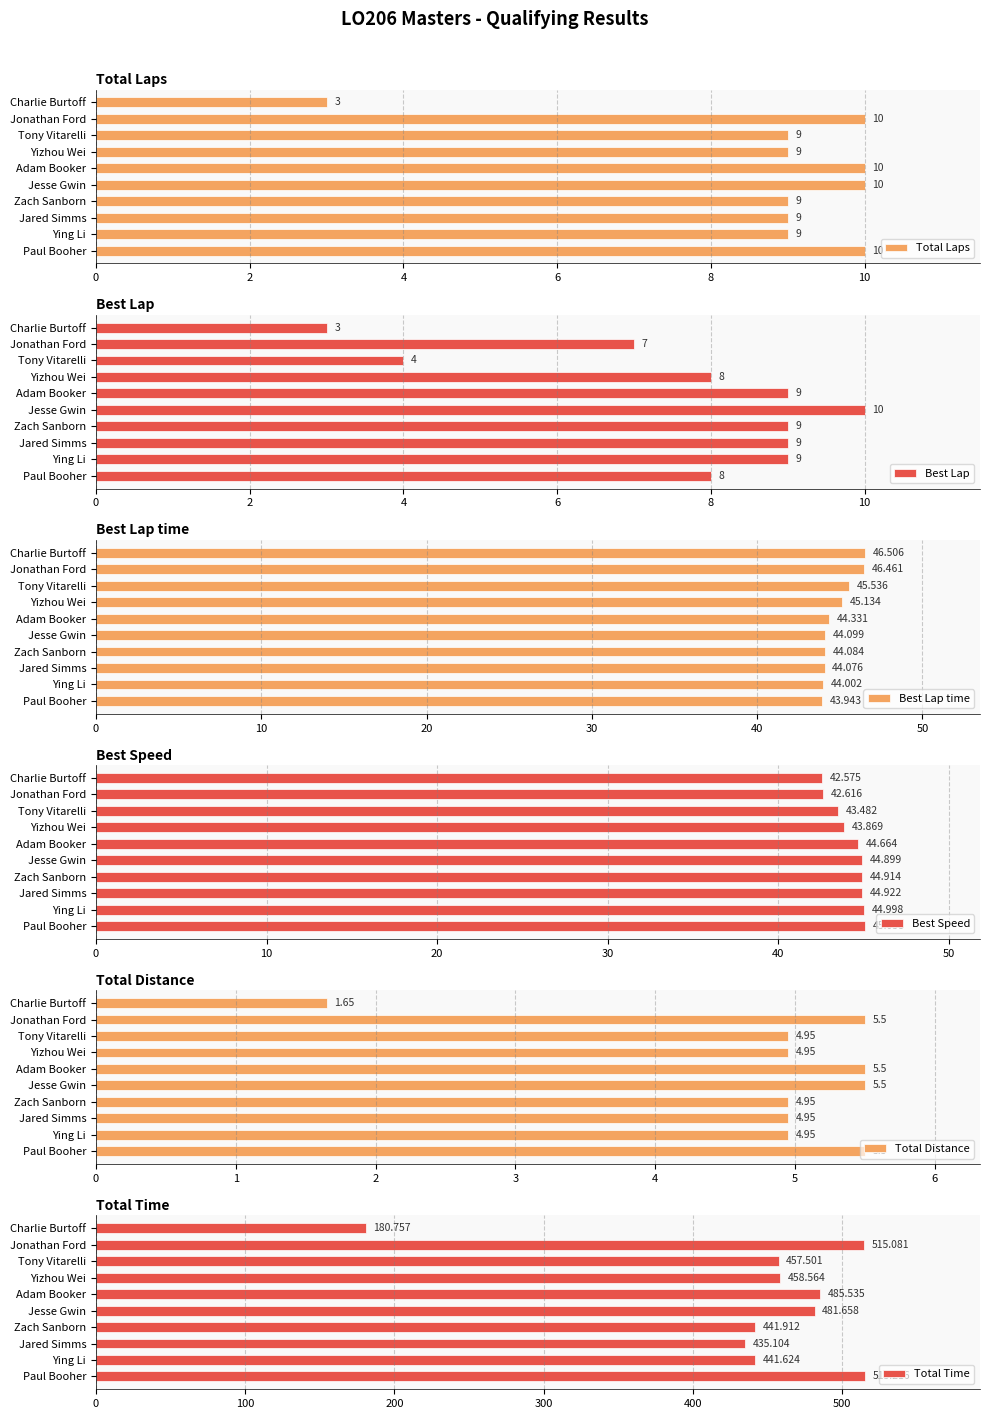

Which series has the widest spread of values?

Total Time